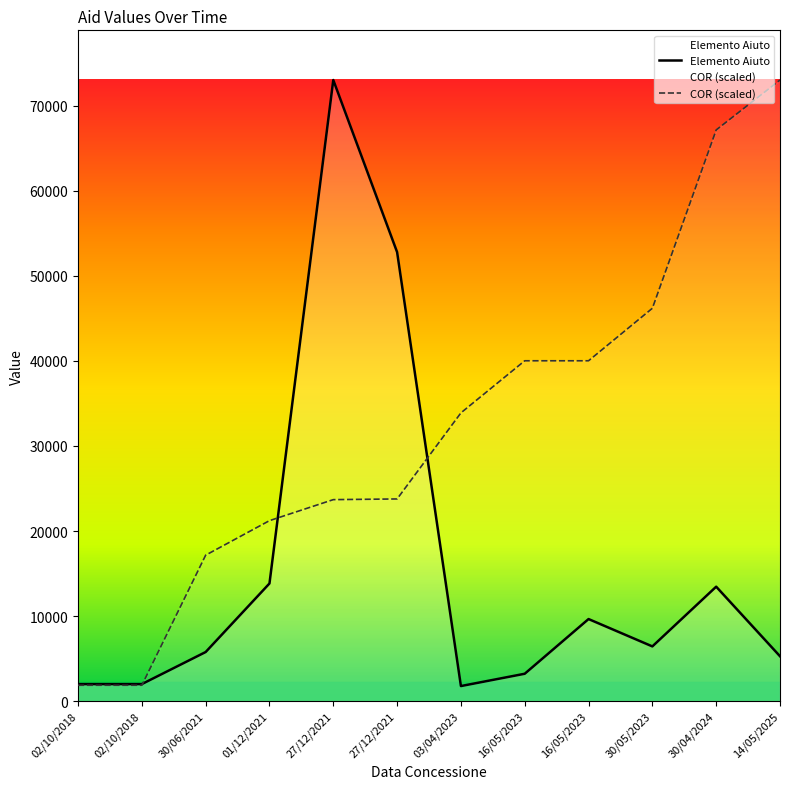

Reading left to right, list all the values displayed in this chart.

Elemento Aiuto: 02/10/2018=2000.0	02/10/2018=2000.0	30/06/2021=5769.3	01/12/2021=13830.0	27/12/2021=73024.9	27/12/2021=52789.1	03/04/2023=1769.0	16/05/2023=3216.0	16/05/2023=9647.0	30/05/2023=6431.0	30/04/2024=13453.5	14/05/2025=5274.4
COR: 02/10/2018=1863.8	02/10/2018=1863.8	30/06/2021=17157.5	01/12/2021=21218.2	27/12/2021=23687.3	27/12/2021=23769.0	03/04/2023=33889.4	16/05/2023=40015.3	16/05/2023=40015.3	30/05/2023=46188.1	30/04/2024=67153.8	14/05/2025=73024.9